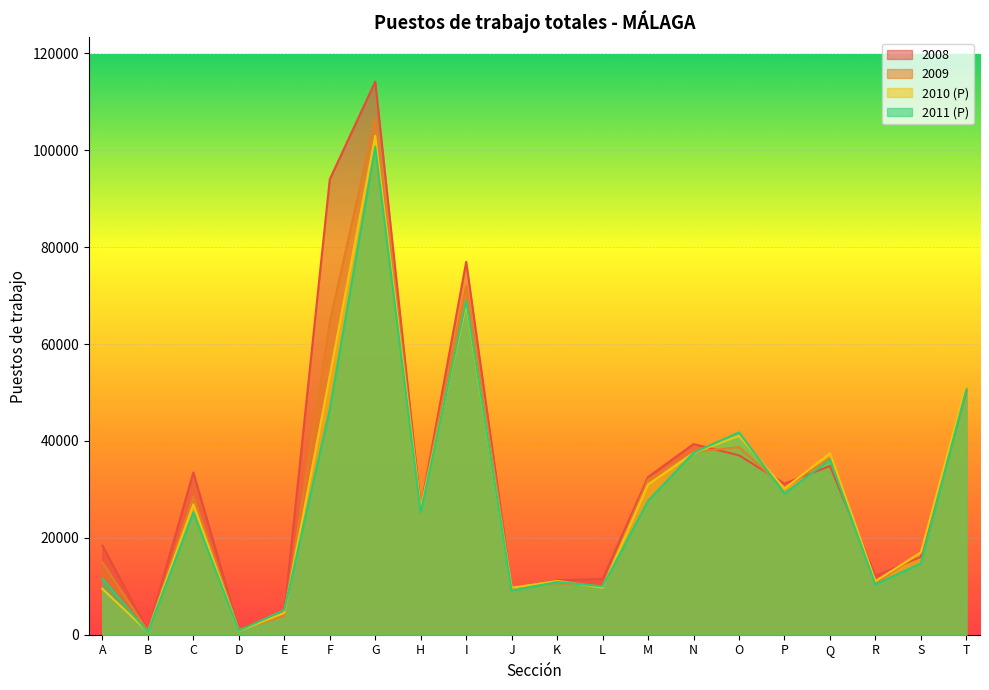

Where does the 2009 series first go above 28541?

F